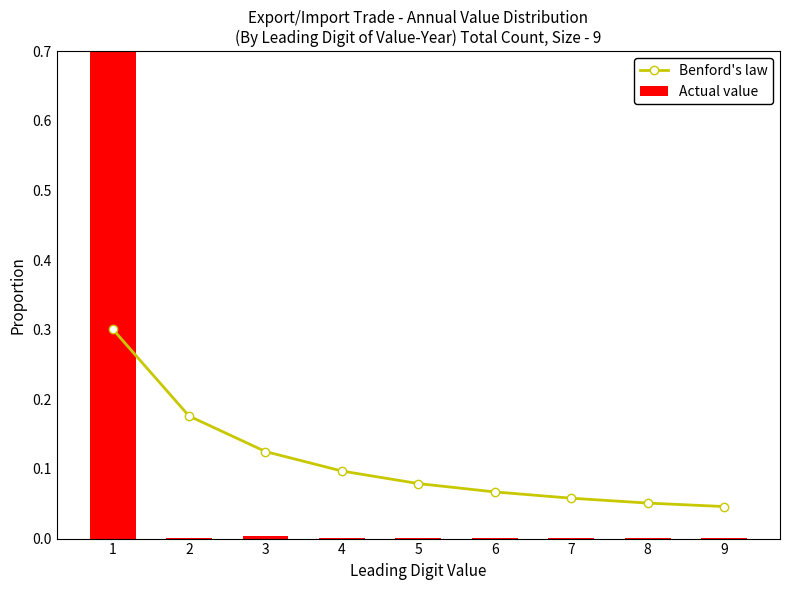

Rank the series by their maximum value, from highest to lowest.

Actual value, Benford's law